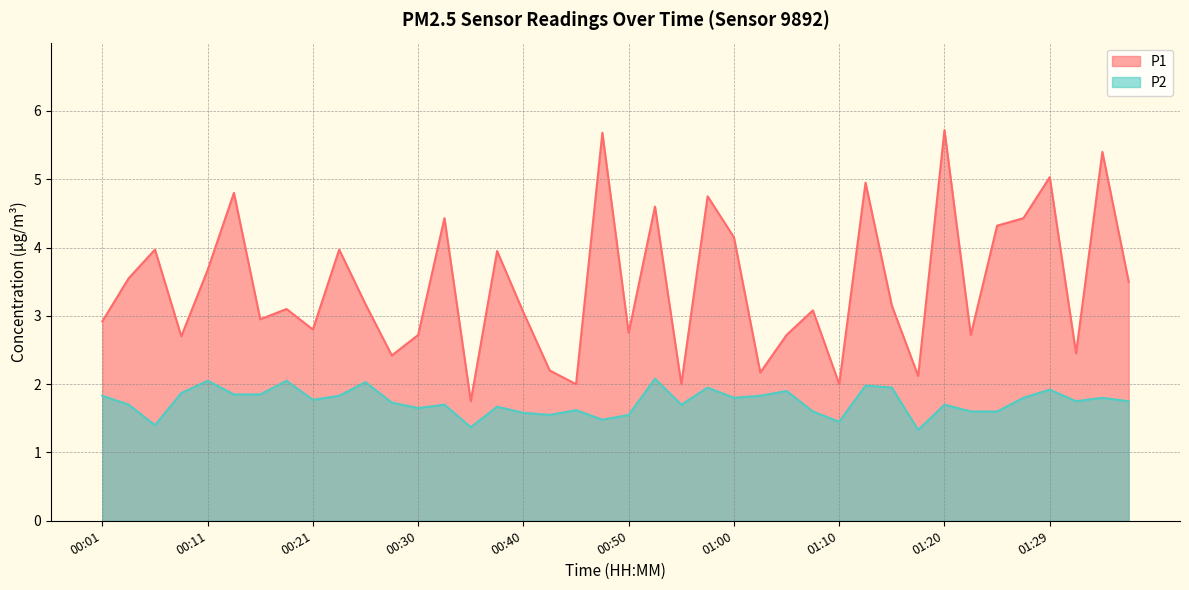

List the series in order of their overall mean, lowest first.

P2, P1